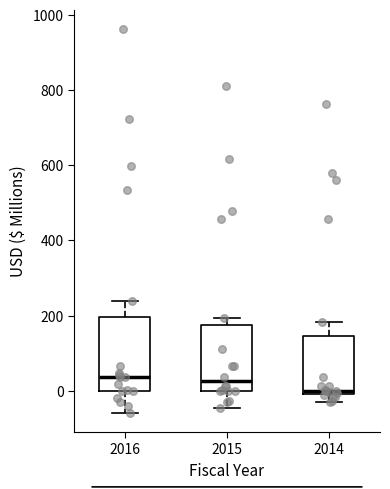

Reading left to right, read every box against the y-axis: the position of its median line, the range the box covers, and the ends of its whiskers. The values are not printed on the chart, so give them approximately, as read against the axis.

2016: median 40, box 0 to 200, whiskers -60 to 240
2015: median 20, box 0 to 180, whiskers -40 to 200
2014: median 0 (just above the box's lower edge), box 0 to 140, whiskers -20 to 180